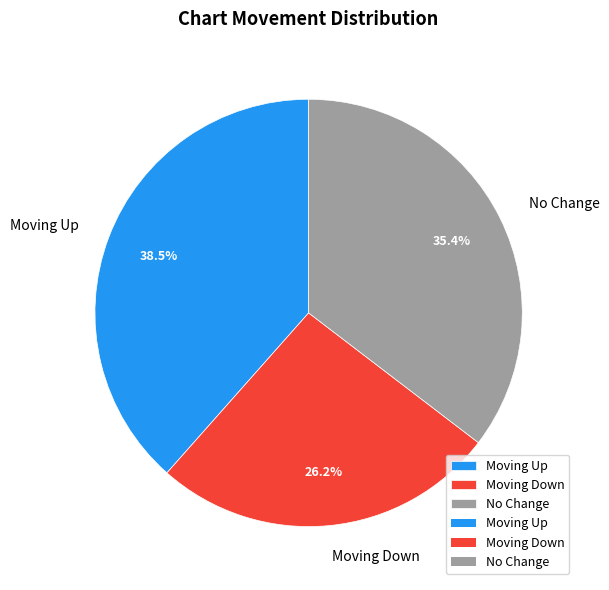

Is No Change the majority of the pie?

No